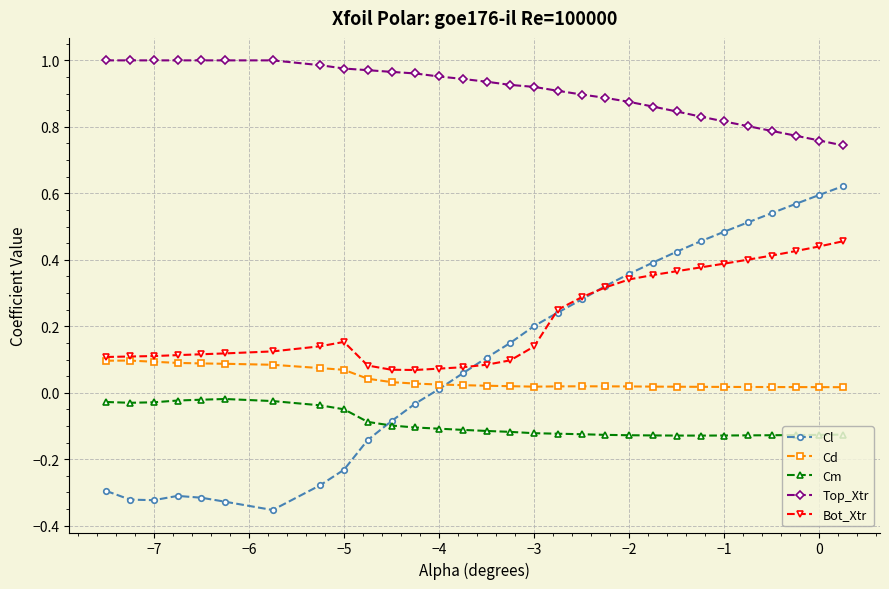

Which series has the largest range (max minus min)?

Cl